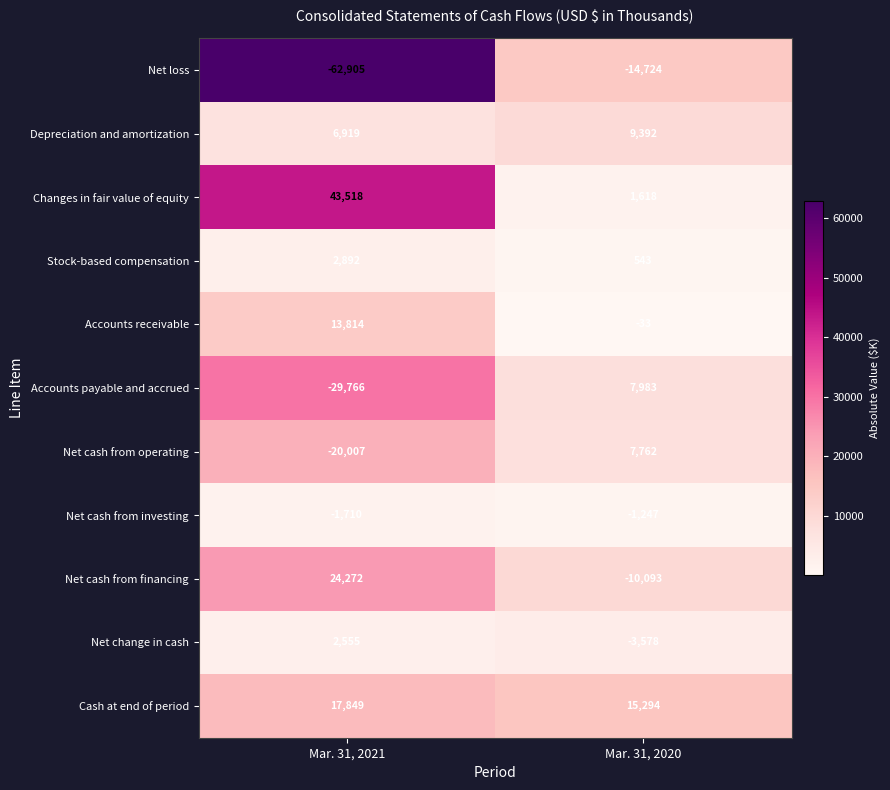

Reading left to right, extract all data points from this chart.

Net loss: Mar. 31, 2021=-62905	Mar. 31, 2020=-14724
Depreciation and amortization: Mar. 31, 2021=6919	Mar. 31, 2020=9392
Changes in fair value of equity: Mar. 31, 2021=43518	Mar. 31, 2020=1618
Stock-based compensation: Mar. 31, 2021=2892	Mar. 31, 2020=543
Accounts receivable: Mar. 31, 2021=13814	Mar. 31, 2020=-33
Accounts payable and accrued: Mar. 31, 2021=-29766	Mar. 31, 2020=7983
Net cash from operating: Mar. 31, 2021=-20007	Mar. 31, 2020=7762
Net cash from investing: Mar. 31, 2021=-1710	Mar. 31, 2020=-1247
Net cash from financing: Mar. 31, 2021=24272	Mar. 31, 2020=-10093
Net change in cash: Mar. 31, 2021=2555	Mar. 31, 2020=-3578
Cash at end of period: Mar. 31, 2021=17849	Mar. 31, 2020=15294